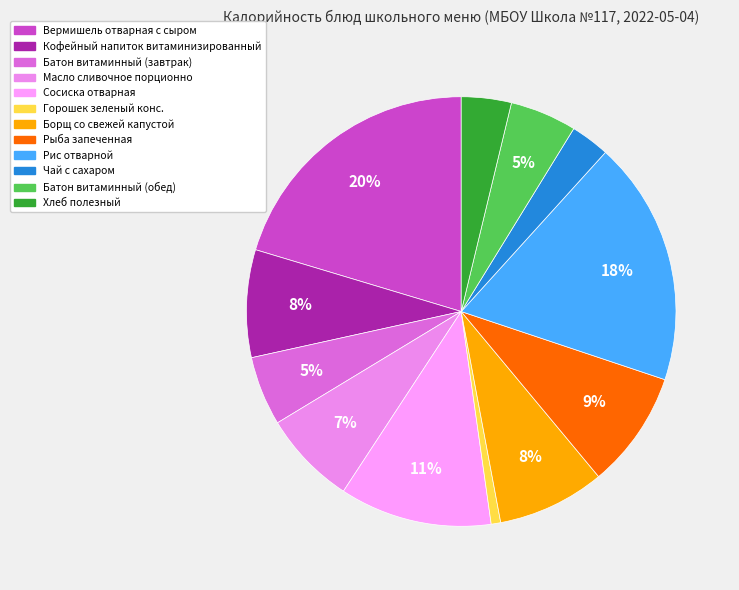

What is the largest slice in the pie chart?

Вермишель отварная с сыром